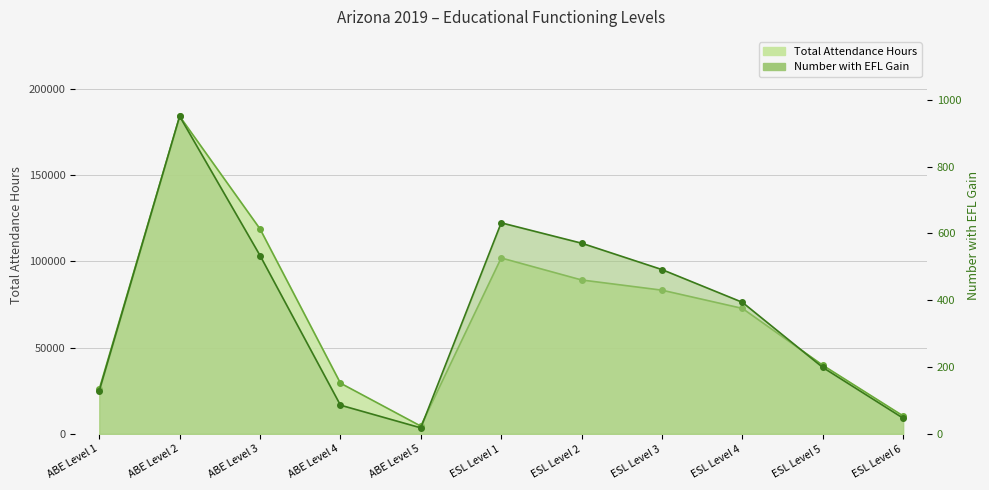

What is the average value of the Number with EFL Gain series?

368